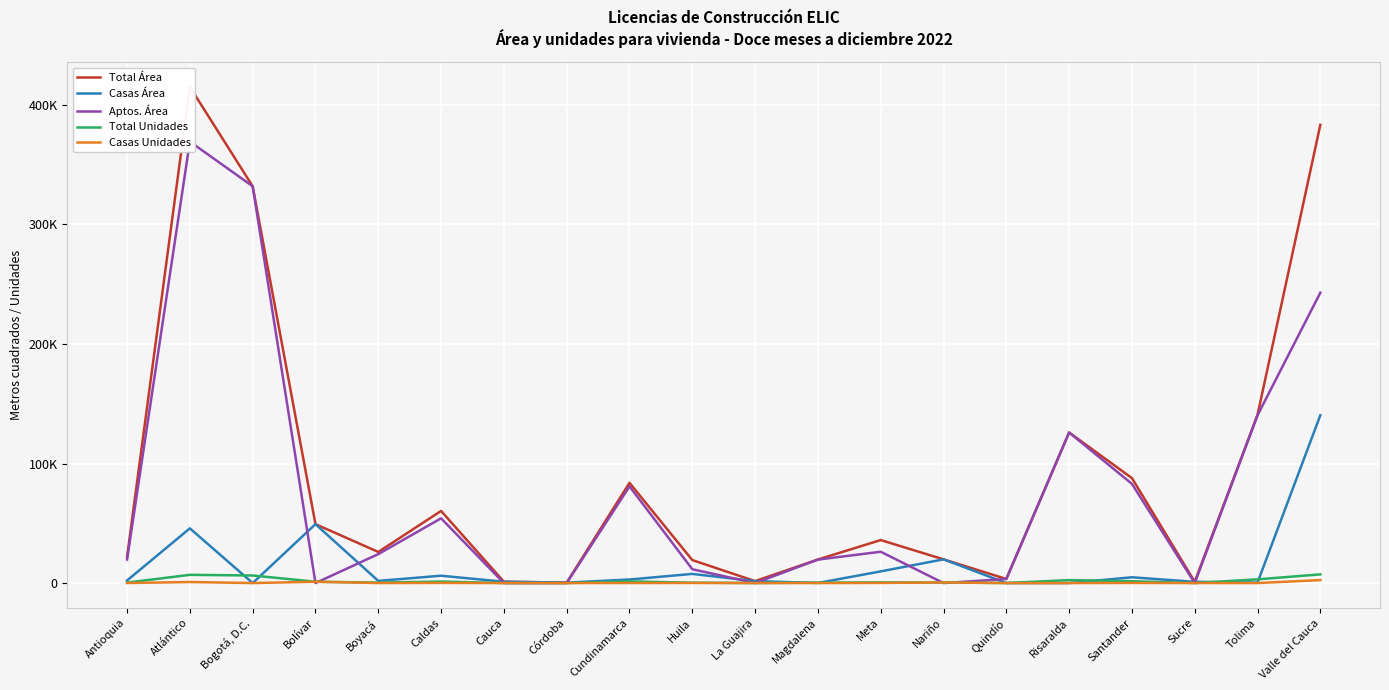

Reading left to right, extract all data points from this chart.

Total Área: Antioquia=21840	Atlántico=415115	Bogotá, D.C.=331938	Bolívar=49282	Boyacá=26032	Caldas=60332	Cauca=1107	Córdoba=378	Cundinamarca=83858	Huila=19231	La Guajira=1621	Magdalena=19698	Meta=35971	Nariño=19840	Quindío=3409	Risaralda=125962	Santander=87825	Sucre=1035	Tolima=140762	Valle del Cauca=383355
Casas Área: Antioquia=2156	Atlántico=45778	Bogotá, D.C.=0	Bolívar=49282	Boyacá=1815	Caldas=6149	Cauca=1107	Córdoba=378	Cundinamarca=2970	Huila=7660	La Guajira=1621	Magdalena=73	Meta=9766	Nariño=19840	Quindío=0	Risaralda=0	Santander=4838	Sucre=1035	Tolima=415	Valle del Cauca=140402
Aptos. Área: Antioquia=19684	Atlántico=369337	Bogotá, D.C.=331938	Bolívar=0	Boyacá=24217	Caldas=54183	Cauca=0	Córdoba=0	Cundinamarca=80888	Huila=11571	La Guajira=0	Magdalena=19625	Meta=26205	Nariño=0	Quindío=3409	Risaralda=125962	Santander=82987	Sucre=0	Tolima=140347	Valle del Cauca=242953
Total Unidades: Antioquia=383	Atlántico=6888	Bogotá, D.C.=6333	Bolívar=1110	Boyacá=395	Caldas=1264	Cauca=24	Córdoba=8	Cundinamarca=1384	Huila=310	La Guajira=31	Magdalena=361	Meta=555	Nariño=478	Quindío=63	Risaralda=2480	Santander=1553	Sucre=22	Tolima=3114	Valle del Cauca=7274
Casas Unidades: Antioquia=40	Atlántico=865	Bogotá, D.C.=0	Bolívar=1110	Boyacá=35	Caldas=124	Cauca=24	Córdoba=8	Cundinamarca=52	Huila=107	La Guajira=31	Magdalena=1	Meta=135	Nariño=478	Quindío=0	Risaralda=0	Santander=117	Sucre=22	Tolima=7	Valle del Cauca=2499